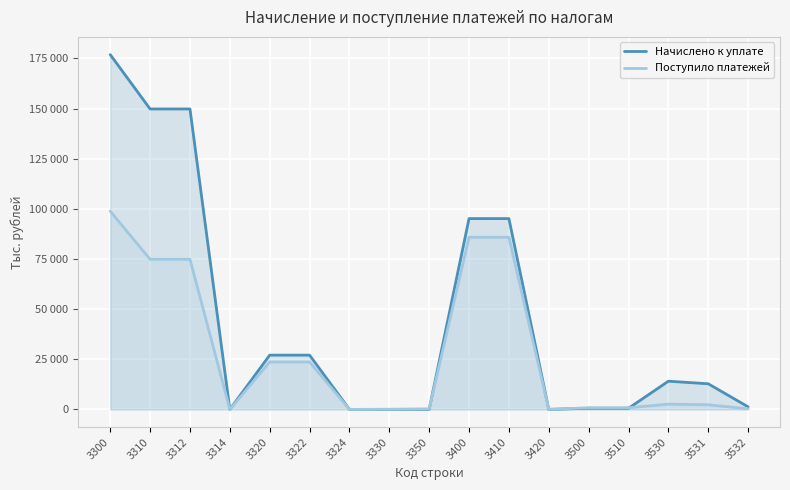

The Поступило платежей series shows 7941 at 3322. True or false?

False